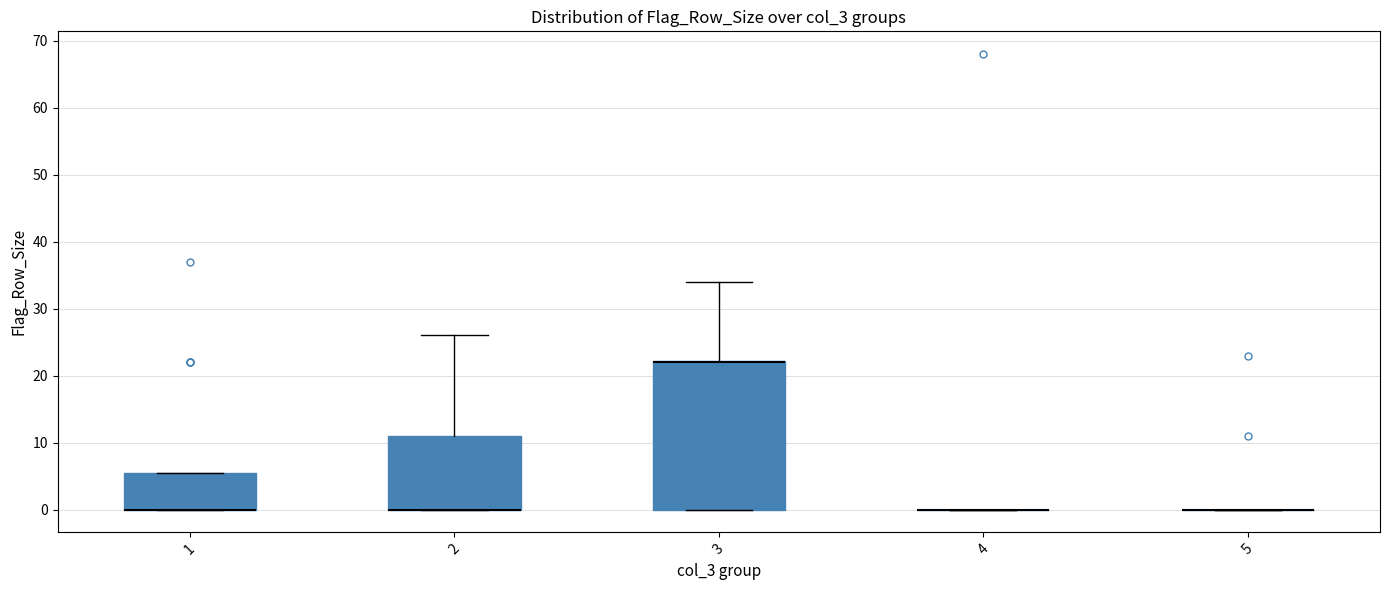

Reading left to right, read every box against the y-axis: the position of its median line, the range the box covers, and the ends of its whiskers. The values are not printed on the chart, so give them approximately, as read against the axis.

1: median 0 (drawn on the box's lower edge), box 0 to 6, whiskers 0 to 6
2: median 0 (drawn on the box's lower edge), box 0 to 11, whiskers 0 to 26
3: median 22 (drawn on the box's upper edge), box 0 to 22, whiskers 0 to 34
4: box collapsed to a line at 0, whiskers 0 to 0
5: box collapsed to a line at 0, whiskers 0 to 0